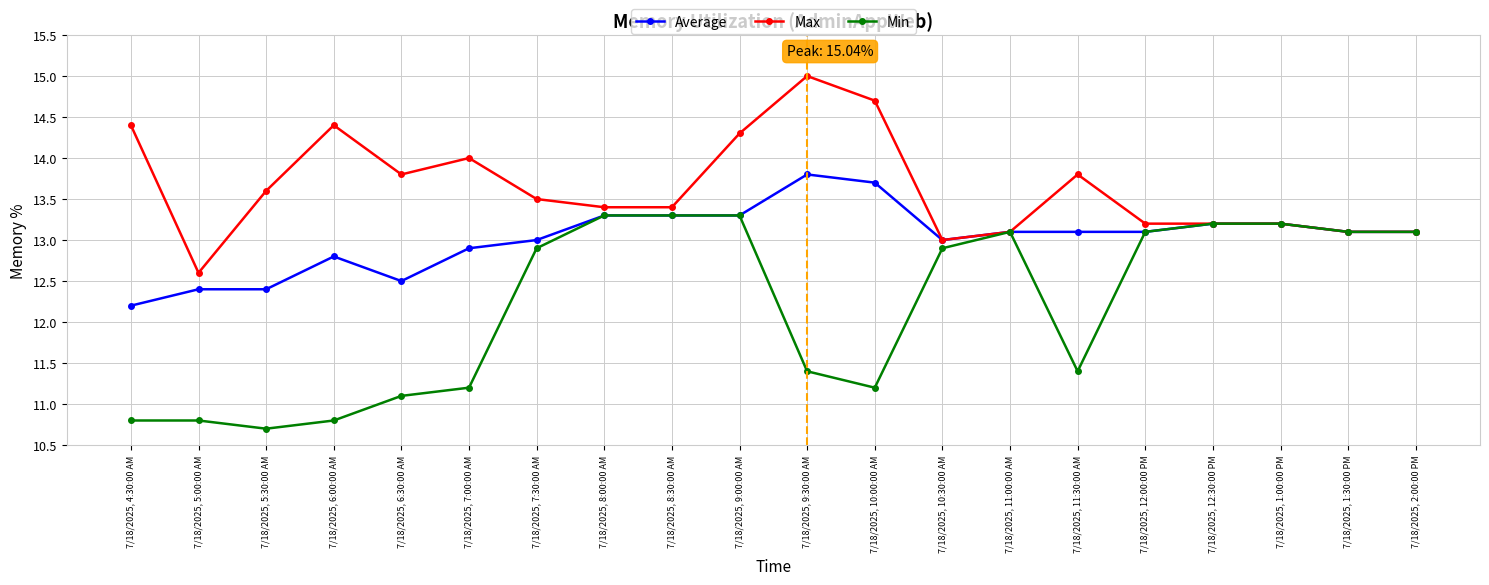

What is the difference between the Max values at 7/18/2025, 11:00:00 AM and 7/18/2025, 1:00:00 PM?

0.1